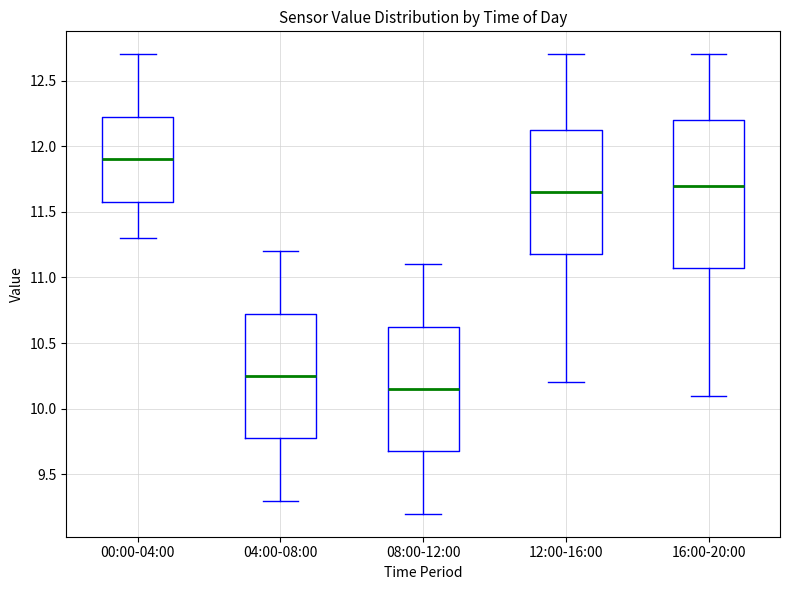

Where does the median line of the box for 12:00-16:00 sit on the y-axis? The values are not printed on the chart, so give them approximately, as read against the axis.

11.65